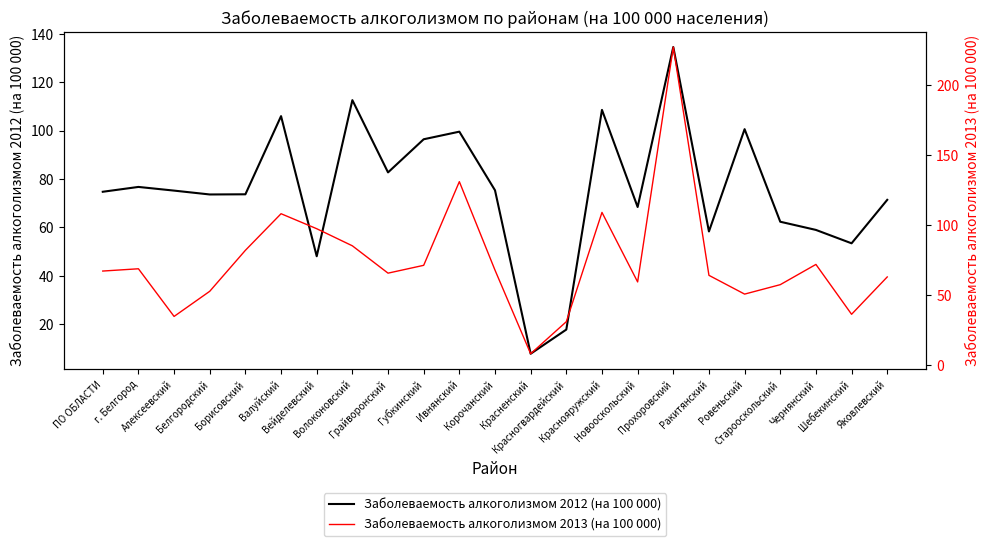

Between Валуйский and Ровеньский, which series saw the biggest shift?

Заболеваемость алкоголизмом 2013 (на 100 000)